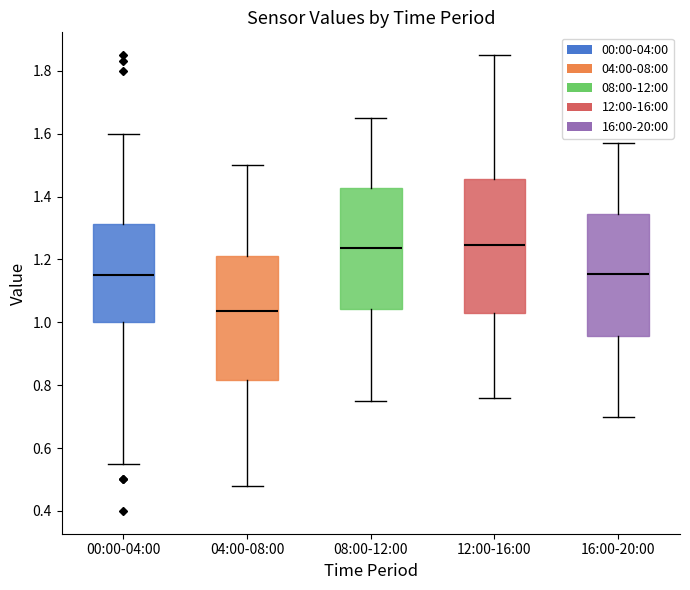

Reading left to right, transcribe this box plot: for each box, give where its median line is, the range the box spans, and where its two whiskers end, as read against the y-axis. The values are not printed on the chart, so give them approximately, as read against the axis.

00:00-04:00: median 1.16, box 1.00 to 1.32, whiskers 0.56 to 1.60
04:00-08:00: median 1.04, box 0.82 to 1.22, whiskers 0.48 to 1.50
08:00-12:00: median 1.24, box 1.04 to 1.42, whiskers 0.76 to 1.66
12:00-16:00: median 1.24, box 1.04 to 1.46, whiskers 0.76 to 1.86
16:00-20:00: median 1.16, box 0.96 to 1.34, whiskers 0.70 to 1.58